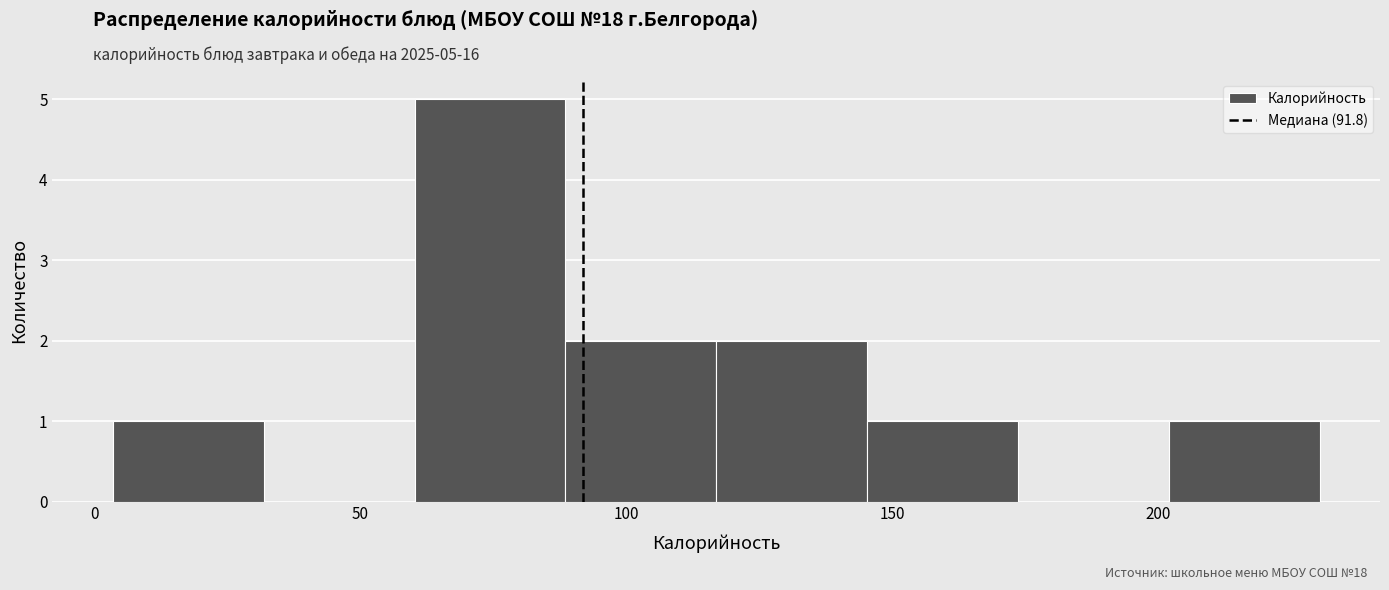

Over which range of the x-axis is the bar tallest?

60 to 90